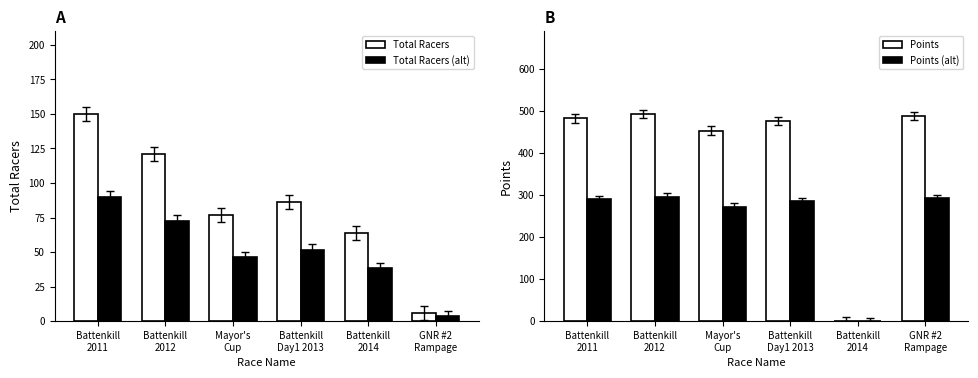

Count the number of categories in the chart.

6